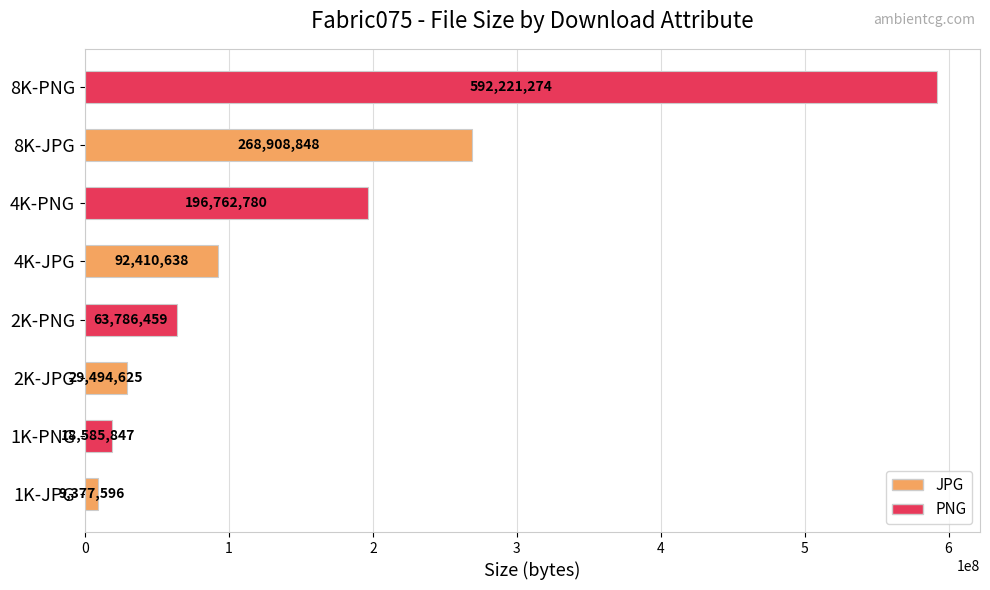

What is the maximum value shown in the chart?

592221274